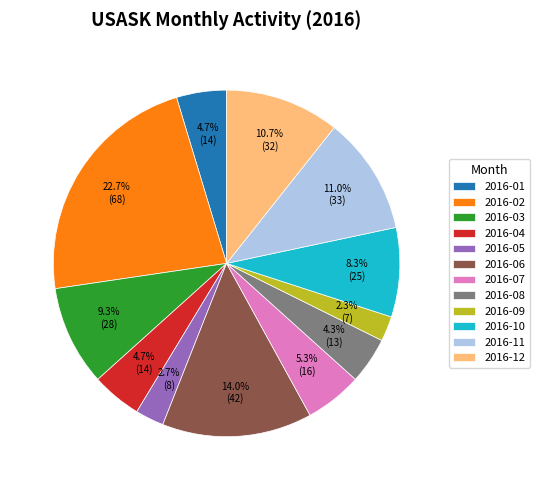

Which category has the biggest portion of the pie?

2016-02